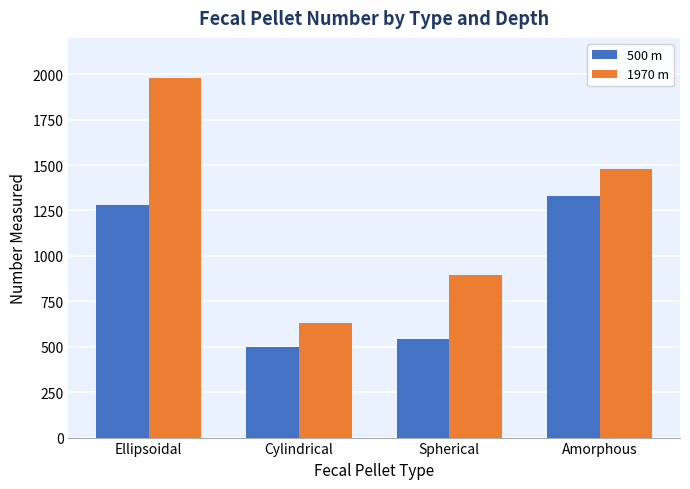

Rank the categories by 1970 m value from lowest to highest.

Cylindrical, Spherical, Amorphous, Ellipsoidal